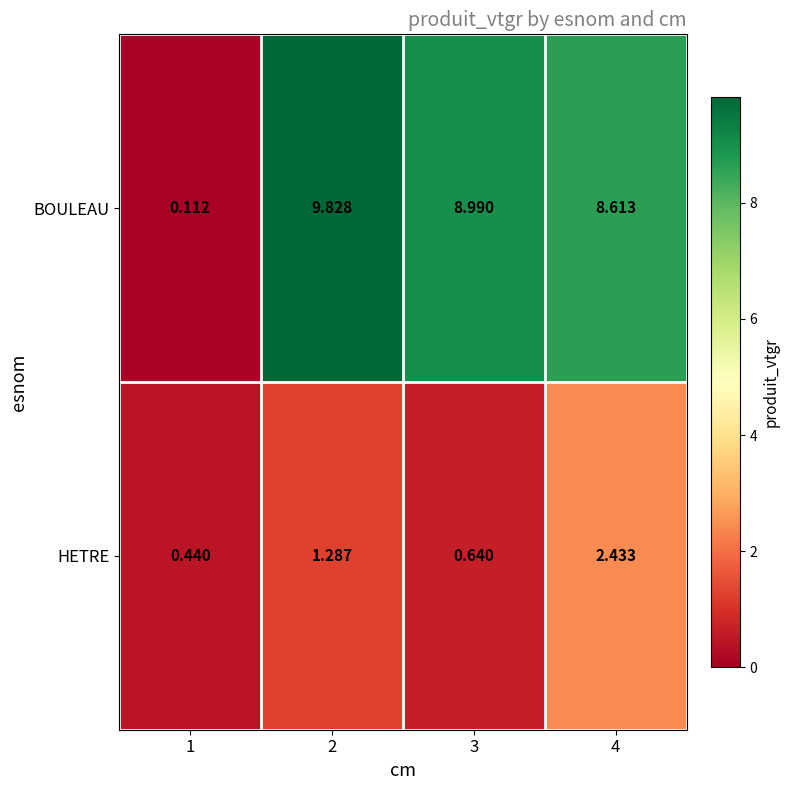

Which series has the largest range (max minus min)?

BOULEAU